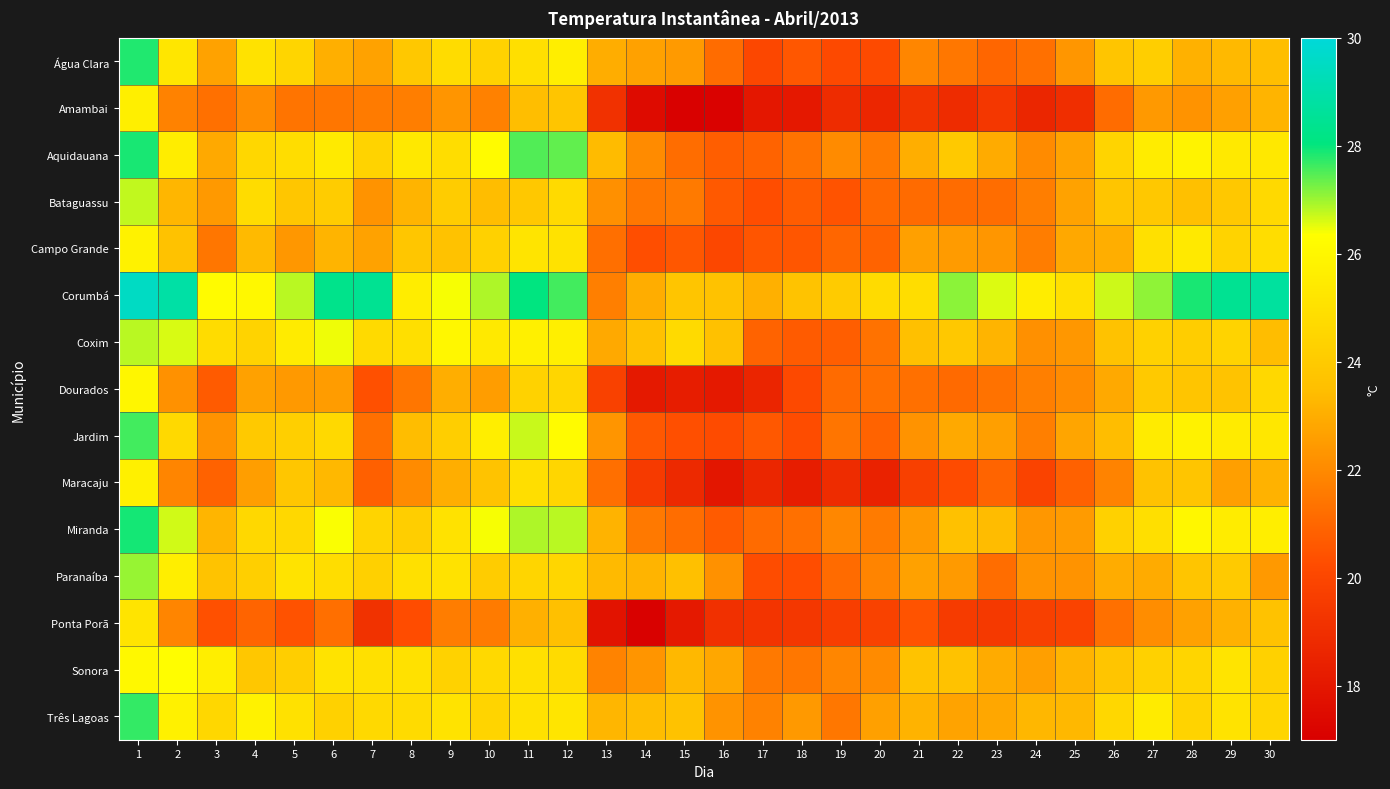

Reading left to right, what are all the values shown in this chart?

Água Clara: 1=27.8	2=25.2	3=22.7	4=25.1	5=24.5	6=23.1	7=22.7	8=23.9	9=24.8	10=24.4	11=25.0	12=25.6	13=23.0	14=22.6	15=22.5	16=21.2	17=20.1	18=20.6	19=20.1	20=20.2	21=21.9	22=21.5	23=21.0	24=21.3	25=22.4	26=23.8	27=24.2	28=23.1	29=23.3	30=23.5
Amambai: 1=25.6	2=21.8	3=21.3	4=22.1	5=21.4	6=21.4	7=21.6	8=21.6	9=22.3	10=21.8	11=23.5	12=23.8	13=19.1	14=17.5	15=17.1	16=17.1	17=18.0	18=18.1	19=18.9	20=18.7	21=19.2	22=18.9	23=19.3	24=18.6	25=19.0	26=21.2	27=22.4	28=22.3	29=22.6	30=23.2
Aquidauana: 1=27.9	2=25.6	3=22.9	4=24.6	5=24.8	6=25.4	7=24.4	8=25.4	9=24.8	10=26.2	11=27.5	12=27.4	13=23.4	14=22.1	15=21.2	16=20.8	17=20.9	18=21.4	19=22.0	20=21.6	21=23.0	22=24.0	23=23.0	24=22.0	25=22.7	26=24.4	27=25.5	28=25.9	29=25.4	30=25.4
Bataguassu: 1=26.8	2=23.3	3=22.4	4=24.8	5=23.8	6=24.1	7=22.3	8=23.2	9=24.1	10=23.4	11=23.9	12=24.7	13=22.2	14=21.5	15=21.6	16=20.6	17=20.3	18=20.7	19=20.4	20=21.1	21=21.1	22=21.1	23=21.2	24=21.6	25=22.7	26=23.8	27=23.9	28=23.5	29=23.9	30=24.7
Campo Grande: 1=25.8	2=23.6	3=21.4	4=23.4	5=22.4	6=23.2	7=22.7	8=23.8	9=23.7	10=24.3	11=25.2	12=25.1	13=21.2	14=20.3	15=20.6	16=20.1	17=20.5	18=20.6	19=21.0	20=20.9	21=22.6	22=22.5	23=22.3	24=21.6	25=22.9	26=23.0	27=25.0	28=25.4	29=24.4	30=24.9
Corumbá: 1=29.5	2=28.9	3=26.2	4=26.1	5=26.8	6=28.3	7=28.5	8=25.6	9=26.4	10=26.9	11=28.1	12=27.6	13=21.7	14=23.0	15=23.8	16=23.7	17=23.1	18=23.7	19=24.0	20=24.8	21=24.9	22=27.1	23=26.6	24=25.6	25=24.9	26=26.7	27=27.1	28=27.9	29=28.5	30=28.7
Coxim: 1=26.8	2=26.6	3=24.8	4=24.4	5=25.5	6=26.5	7=24.7	8=24.9	9=26.0	10=25.4	11=25.7	12=25.6	13=22.9	14=23.6	15=24.7	16=23.6	17=20.9	18=20.7	19=20.8	20=21.3	21=23.5	22=23.9	23=23.2	24=22.2	25=22.4	26=23.7	27=24.3	28=24.1	29=24.4	30=23.4
Dourados: 1=26.0	2=22.2	3=20.7	4=22.6	5=22.4	6=22.5	7=20.4	8=21.4	9=23.0	10=22.6	11=24.4	12=24.6	13=19.8	14=18.1	15=18.2	16=18.1	17=18.6	18=20.1	19=21.1	20=21.3	21=21.3	22=21.1	23=21.3	24=21.7	25=22.0	26=22.9	27=23.9	28=23.8	29=23.7	30=24.6
Jardim: 1=27.6	2=24.7	3=22.2	4=24.0	5=24.2	6=24.6	7=21.3	8=23.4	9=24.2	10=25.6	11=26.7	12=26.2	13=22.3	14=20.6	15=20.3	16=20.2	17=20.6	18=20.2	19=21.4	20=20.9	21=22.3	22=22.9	23=22.6	24=21.7	25=22.8	26=23.4	27=25.5	28=25.8	29=25.5	30=25.3
Maracaju: 1=25.7	2=21.9	3=20.9	4=22.6	5=23.8	6=23.3	7=20.8	8=22.0	9=23.0	10=23.7	11=24.9	12=24.6	13=21.2	14=19.5	15=18.8	16=17.9	17=18.6	18=18.3	19=18.9	20=18.5	21=19.7	22=20.2	23=20.9	24=19.9	25=20.9	26=21.8	27=23.6	28=23.8	29=22.6	30=23.1
Miranda: 1=27.9	2=26.7	3=23.2	4=24.6	5=24.6	6=26.4	7=24.5	8=24.2	9=25.1	10=26.4	11=26.9	12=26.8	13=23.1	14=21.5	15=21.2	16=20.7	17=21.1	18=21.3	19=21.9	20=21.6	21=22.4	22=23.6	23=23.4	24=22.4	25=22.5	26=24.3	27=24.9	28=26.0	29=25.6	30=25.6
Paranaíba: 1=27.1	2=25.6	3=23.7	4=24.3	5=25.1	6=24.9	7=24.3	8=25.0	9=25.1	10=24.1	11=24.5	12=24.5	13=23.4	14=23.2	15=23.6	16=22.2	17=20.2	18=20.3	19=21.1	20=21.8	21=22.7	22=22.5	23=21.2	24=22.3	25=22.3	26=23.0	27=22.9	28=23.8	29=24.0	30=22.4
Ponta Porã: 1=25.2	2=21.9	3=20.4	4=20.9	5=20.4	6=21.3	7=19.1	8=20.3	9=21.6	10=21.6	11=23.1	12=23.6	13=17.9	14=17.1	15=18.1	16=19.1	17=19.2	18=19.4	19=19.7	20=19.8	21=20.5	22=19.5	23=19.4	24=19.7	25=19.9	26=21.3	27=22.1	28=22.6	29=23.1	30=23.7
Sonora: 1=26.1	2=26.3	3=25.6	4=23.9	5=24.2	6=25.1	7=25.0	8=25.0	9=24.4	10=24.7	11=25.0	12=24.8	13=21.8	14=22.3	15=23.3	16=22.8	17=21.5	18=21.5	19=21.9	20=22.1	21=23.7	22=23.7	23=22.9	24=22.6	25=23.2	26=23.8	27=24.3	28=24.5	29=25.2	30=24.3
Três Lagoas: 1=27.7	2=25.8	3=24.6	4=25.8	5=25.0	6=24.3	7=24.6	8=24.8	9=25.1	10=24.4	11=25.0	12=25.2	13=23.3	14=23.5	15=23.7	16=22.3	17=21.8	18=22.4	19=21.5	20=22.6	21=23.2	22=22.7	23=22.8	24=23.3	25=23.3	26=24.6	27=25.5	28=24.4	29=25.1	30=24.5